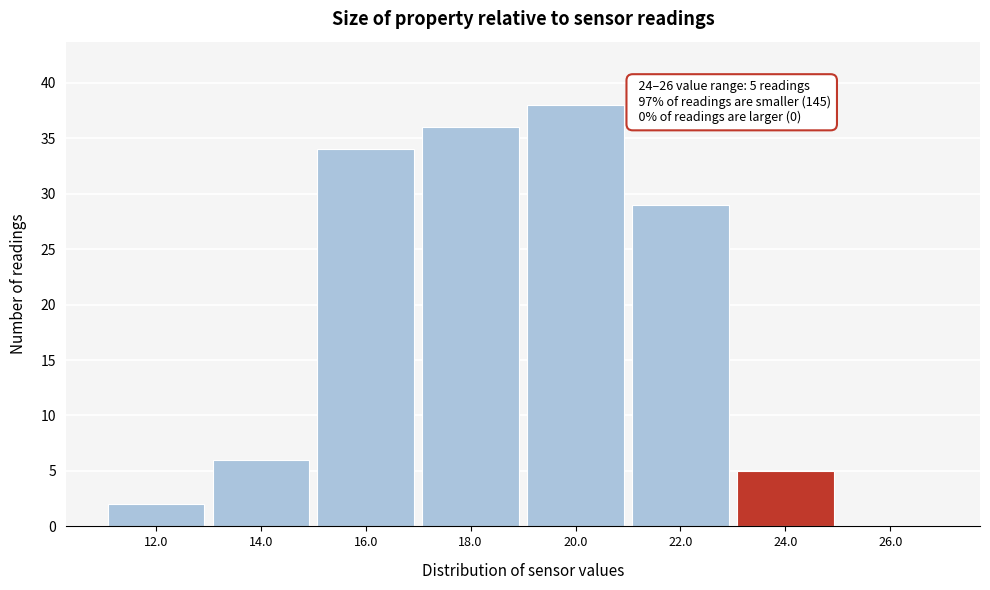

Reading left to right, transcribe all the data shown in this chart.

12.0=2	14.0=6	16.0=34	18.0=36	20.0=38	22.0=29	24.0=5	26.0=0